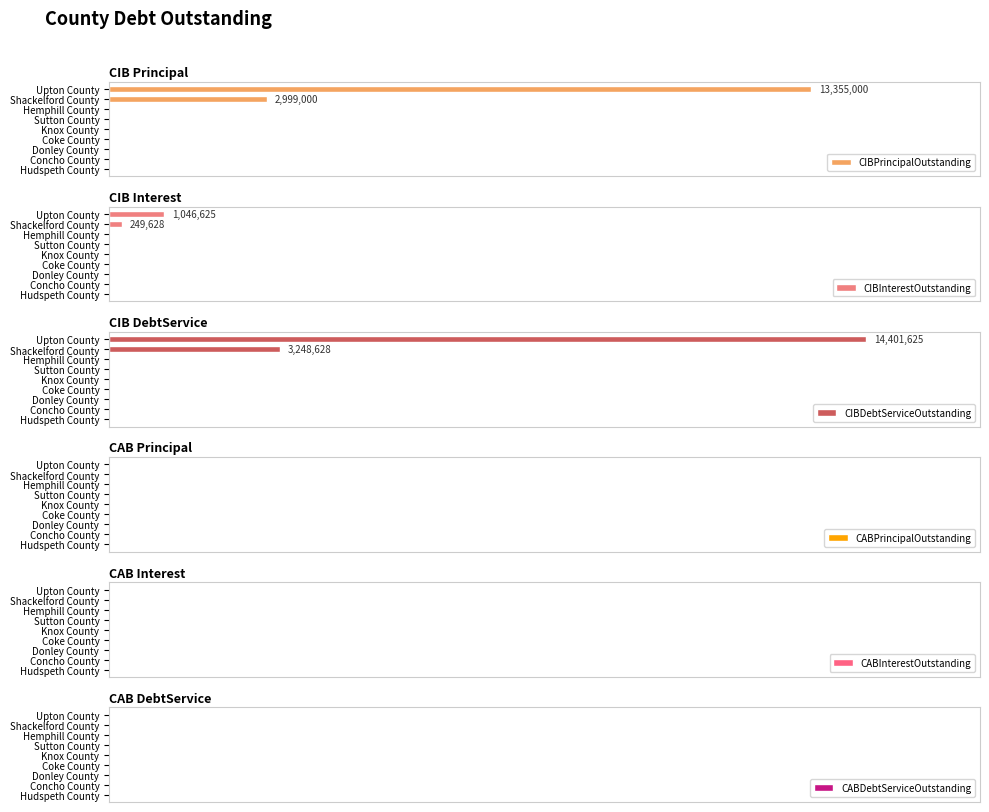

The CIBDebtServiceOutstanding series shows 0.0 at Coke County. True or false?

True